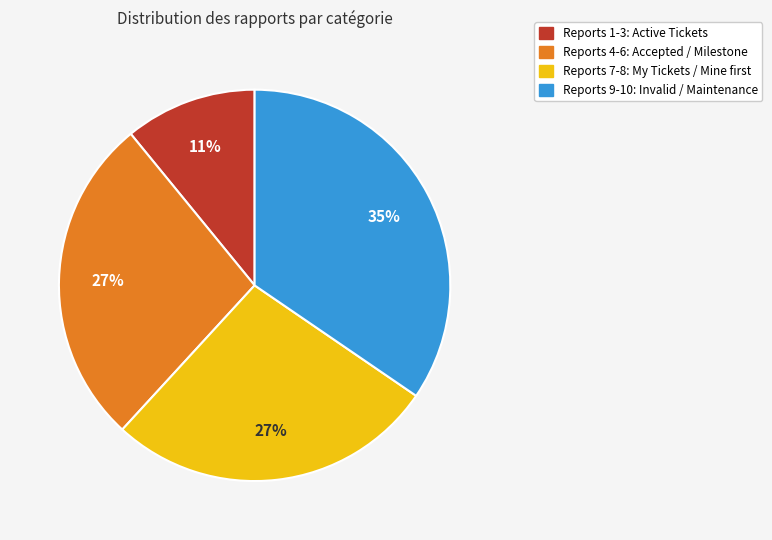

To the nearest percent, what is the average slice percentage?

25%